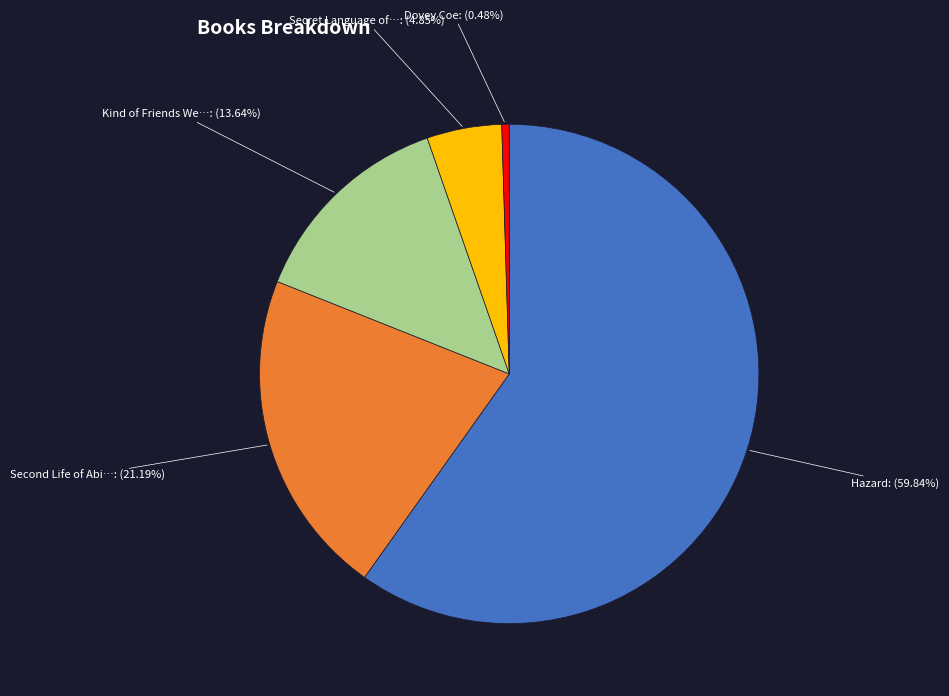

Is there any slice that represents more than half of the pie?

Yes